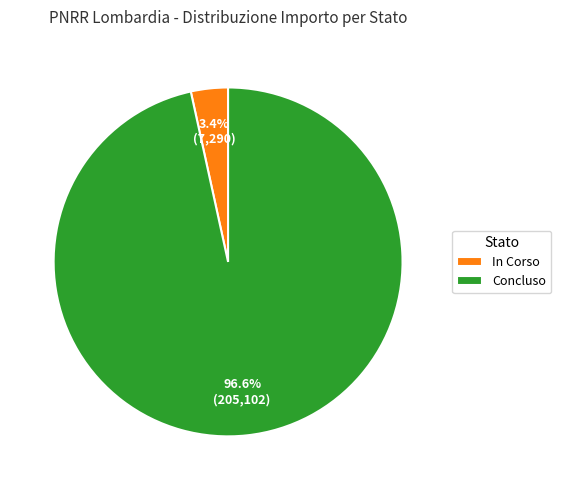

How many segments does this pie chart have?

2